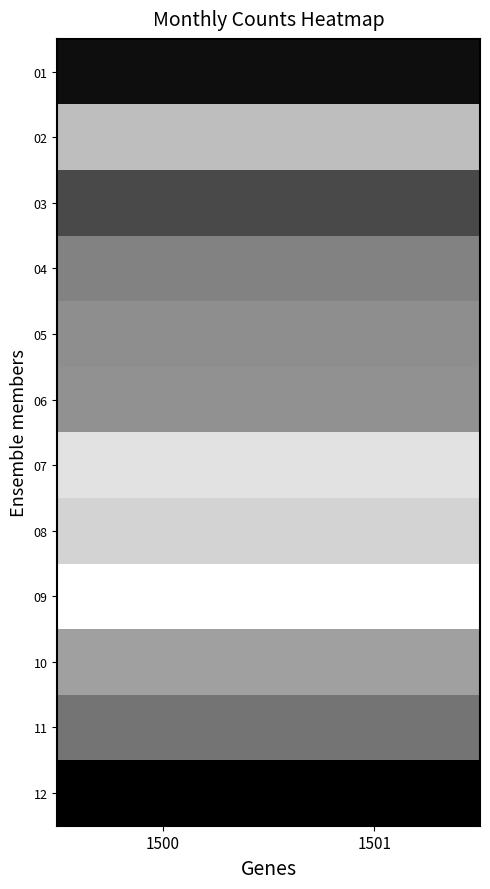

Which series has the widest spread of values?

01